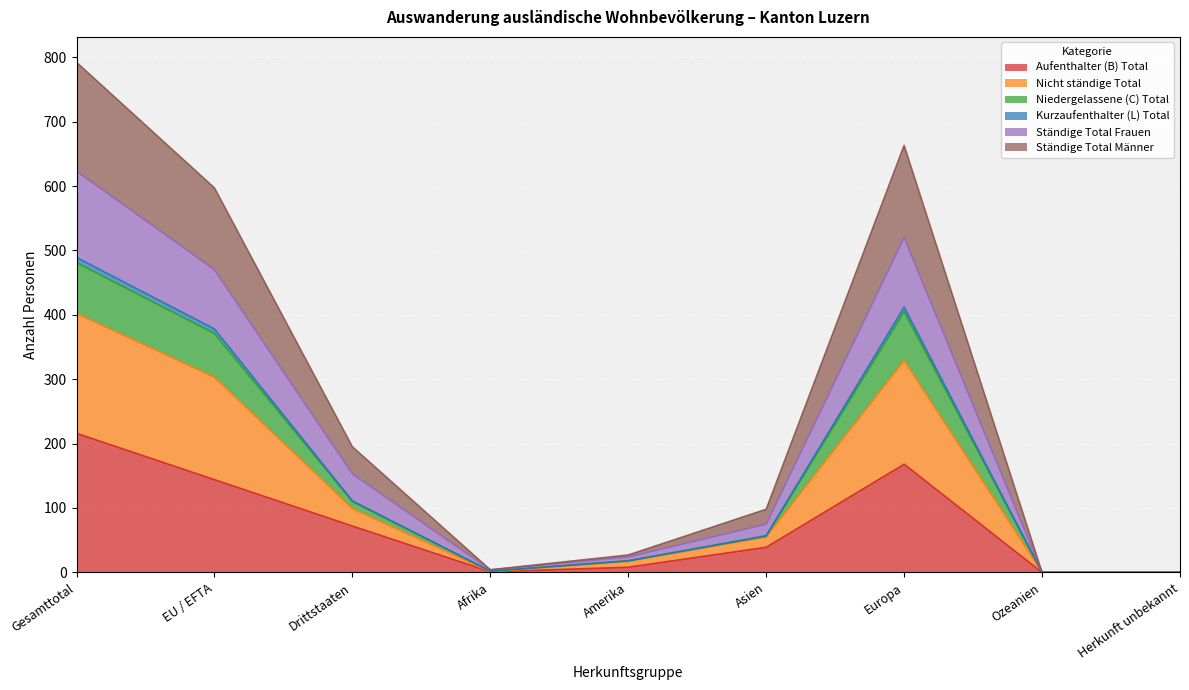

At which category is the sum across all series the highest?

Gesamttotal